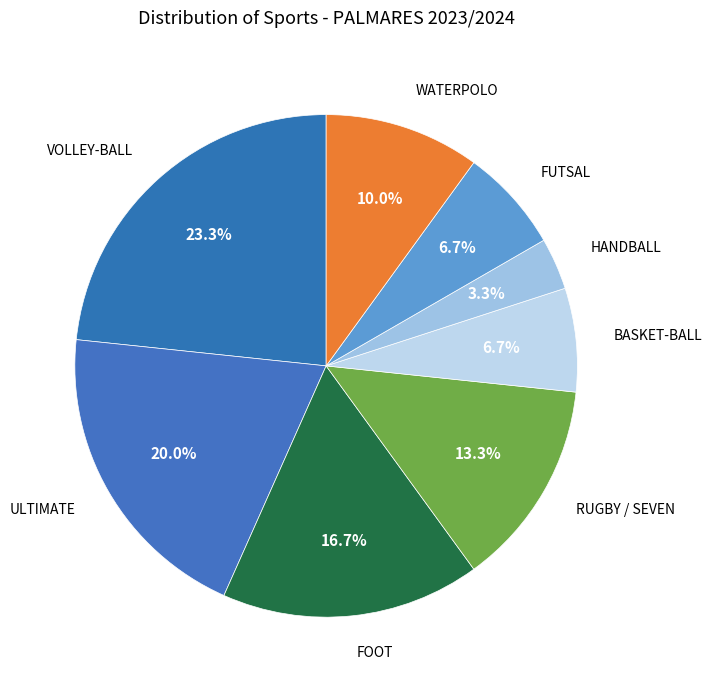

Does any single category account for the majority?

No